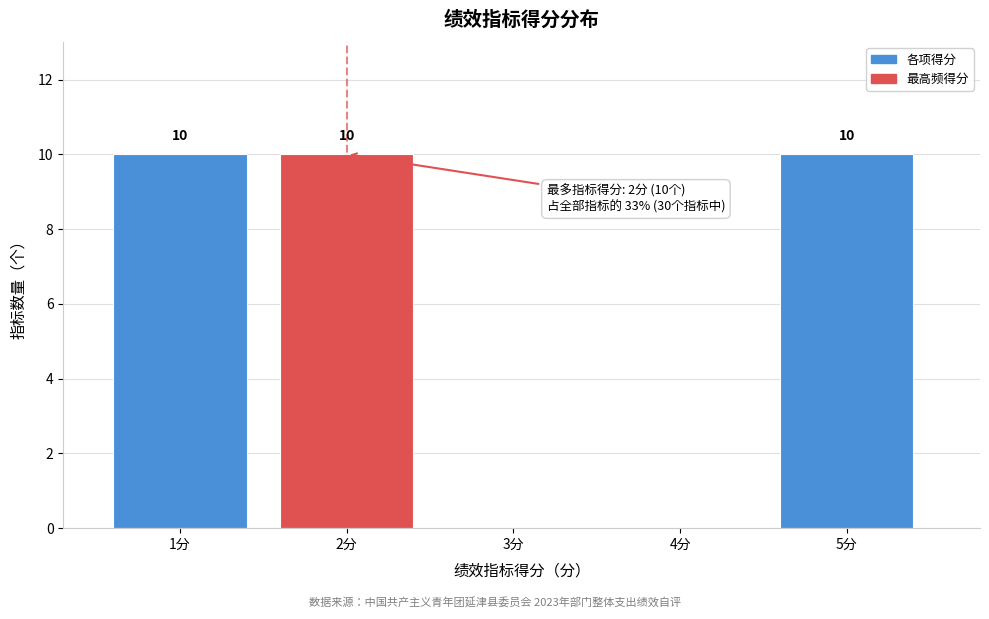

Reading left to right, extract all data points from this chart.

1分=10	2分=10	3分=0	4分=0	5分=10